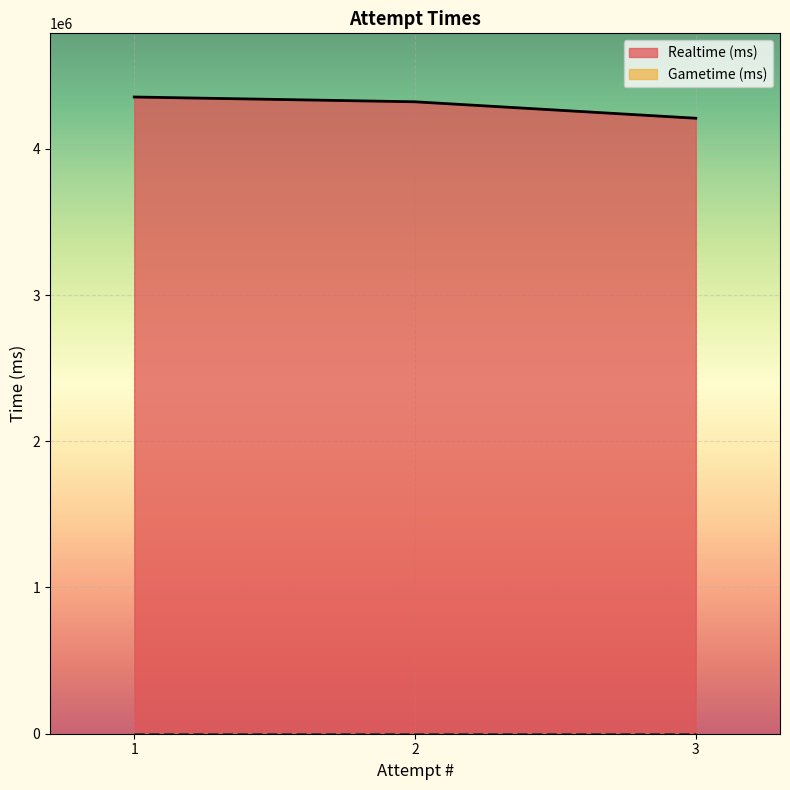

The value at 3 is 4208741. True or false?

True